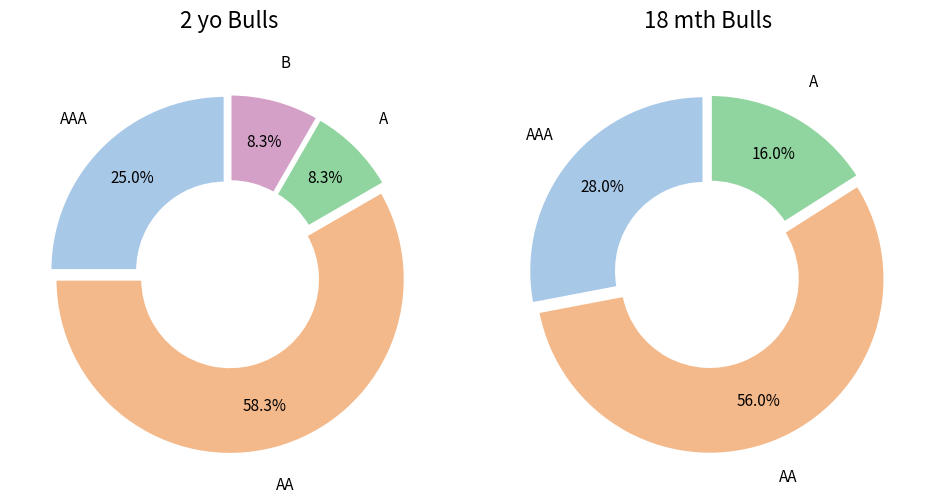

To the nearest percent, what percentage of the pie is 18 mth?

77%